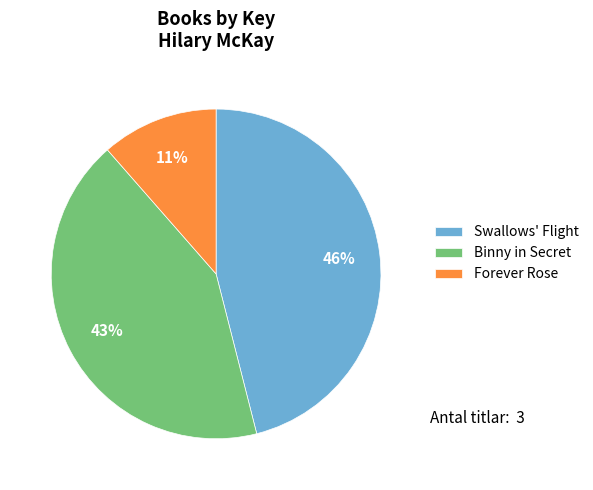

True or false: Binny in Secret accounts for 43% of the total.

True